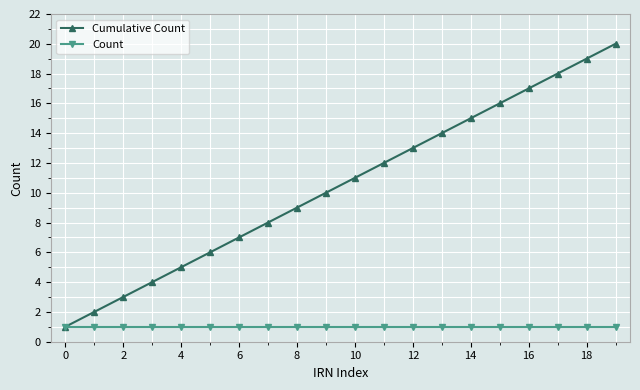

Which series has the largest total across all categories?

Cumulative Count